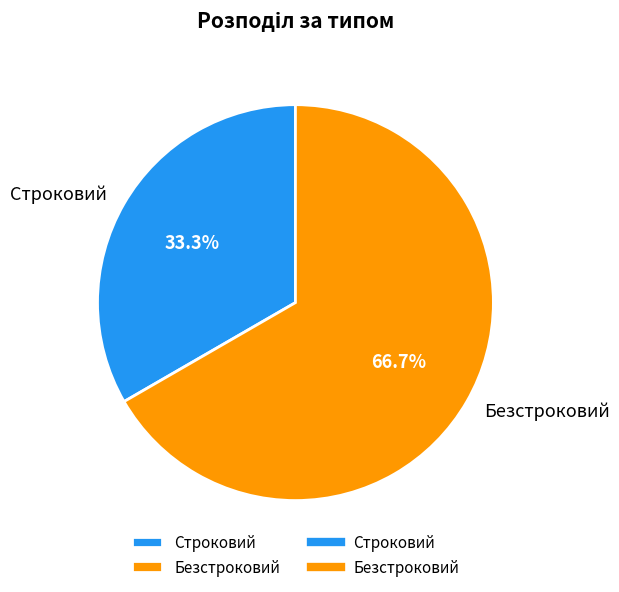

To the nearest percent, what portion does Строковий represent?

33%